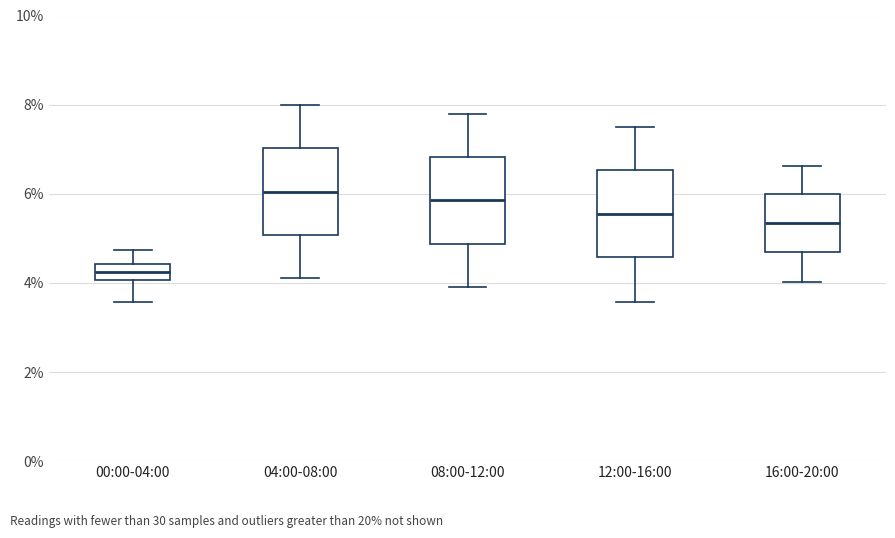

Reading left to right, transcribe this box plot: for each box, give where its median line is, the range the box spans, and where its two whiskers end, as read against the y-axis. The values are not printed on the chart, so give them approximately, as read against the axis.

00:00-04:00: median 4.2, box 4.0 to 4.4, whiskers 3.6 to 4.8
04:00-08:00: median 6.0, box 5.0 to 7.0, whiskers 4.2 to 8.0
08:00-12:00: median 5.8, box 4.8 to 6.8, whiskers 4.0 to 7.8
12:00-16:00: median 5.6, box 4.6 to 6.6, whiskers 3.6 to 7.6
16:00-20:00: median 5.4, box 4.6 to 6.0, whiskers 4.0 to 6.6